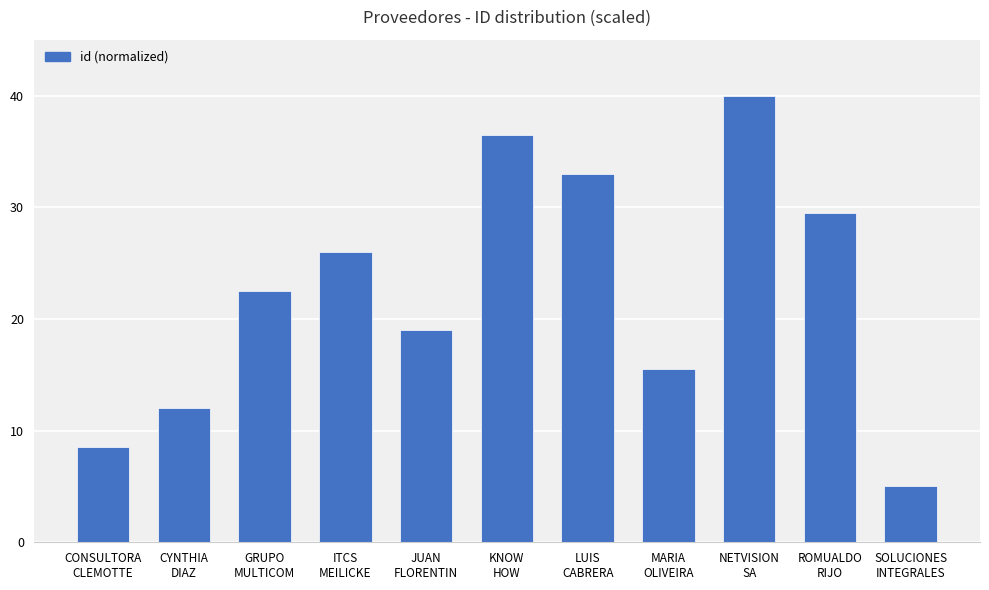

Between KNOW
HOW and SOLUCIONES
INTEGRALES, which is larger?

KNOW
HOW